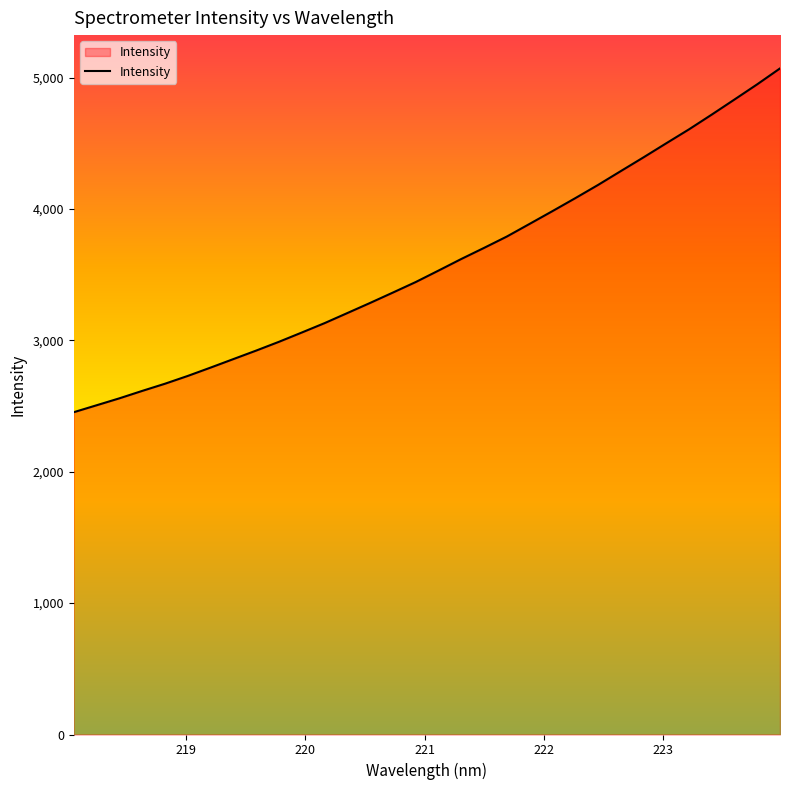

What is the difference between the maximum and minimum values?

2616.9